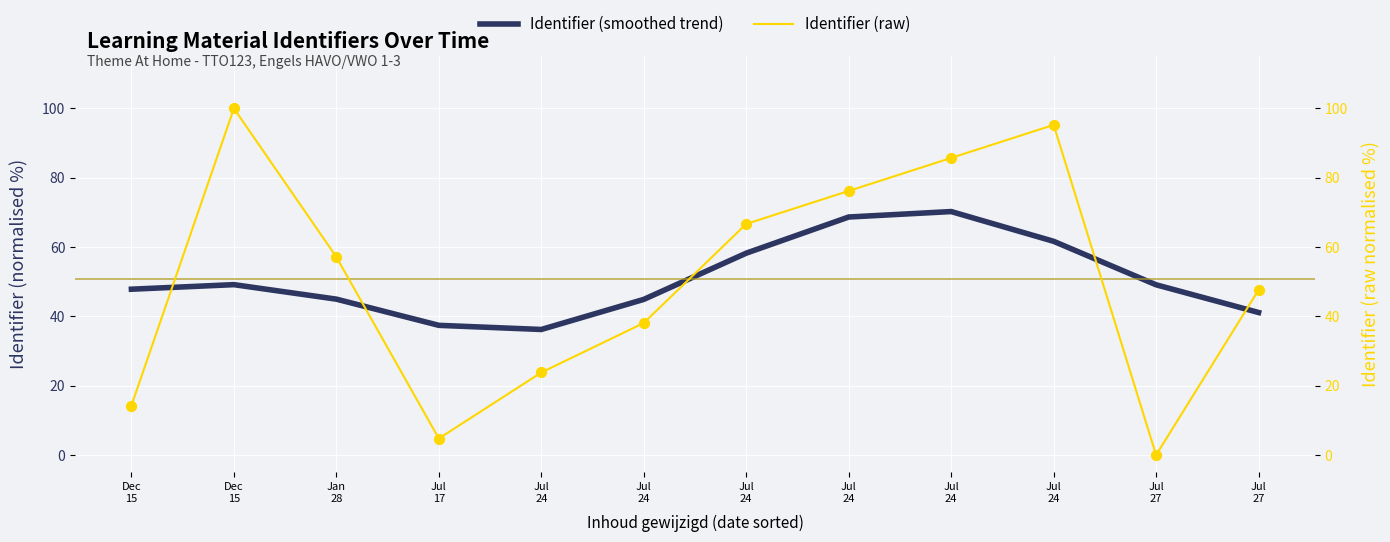

Which series reaches the maximum Y coordinate?

Identifier (raw)